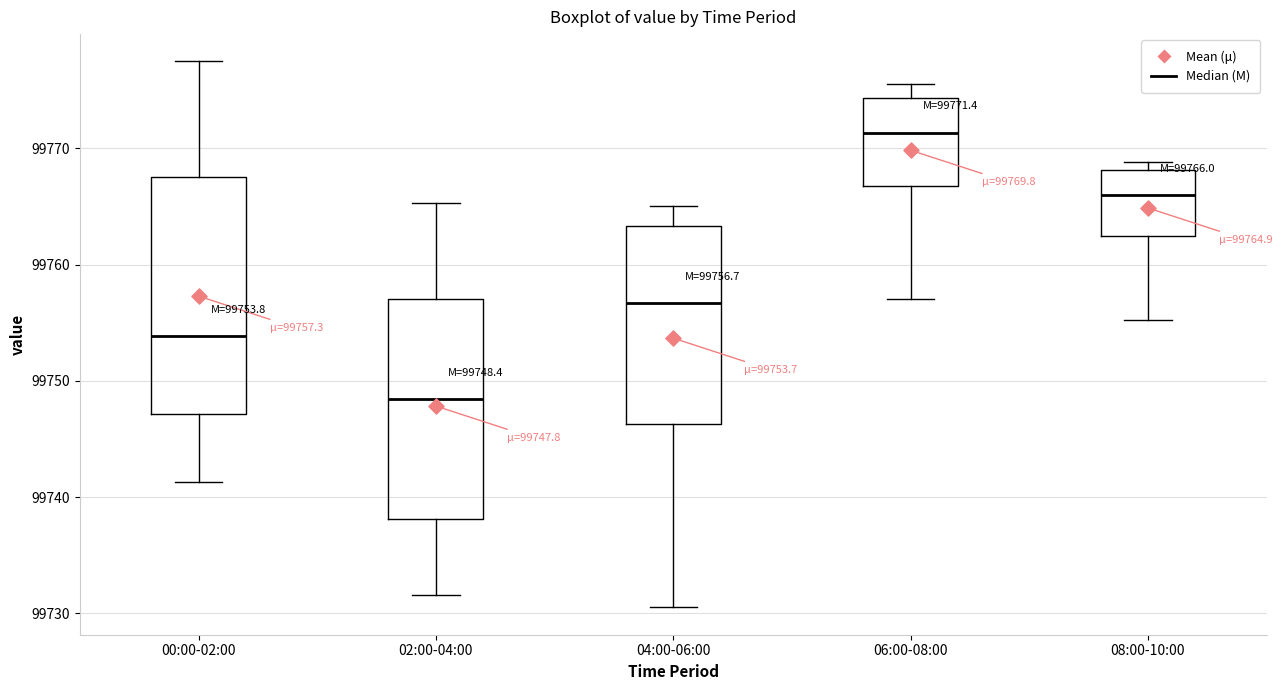

Which box's median line is the lowest?

02:00-04:00